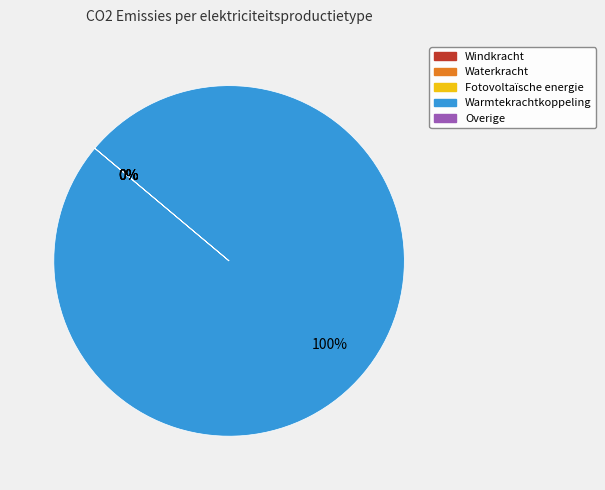

What is the majority slice?

Warmtekrachtkoppeling